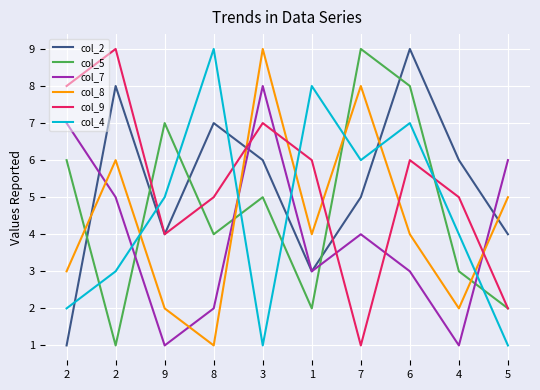

Between 5 and 2, which is larger?

2